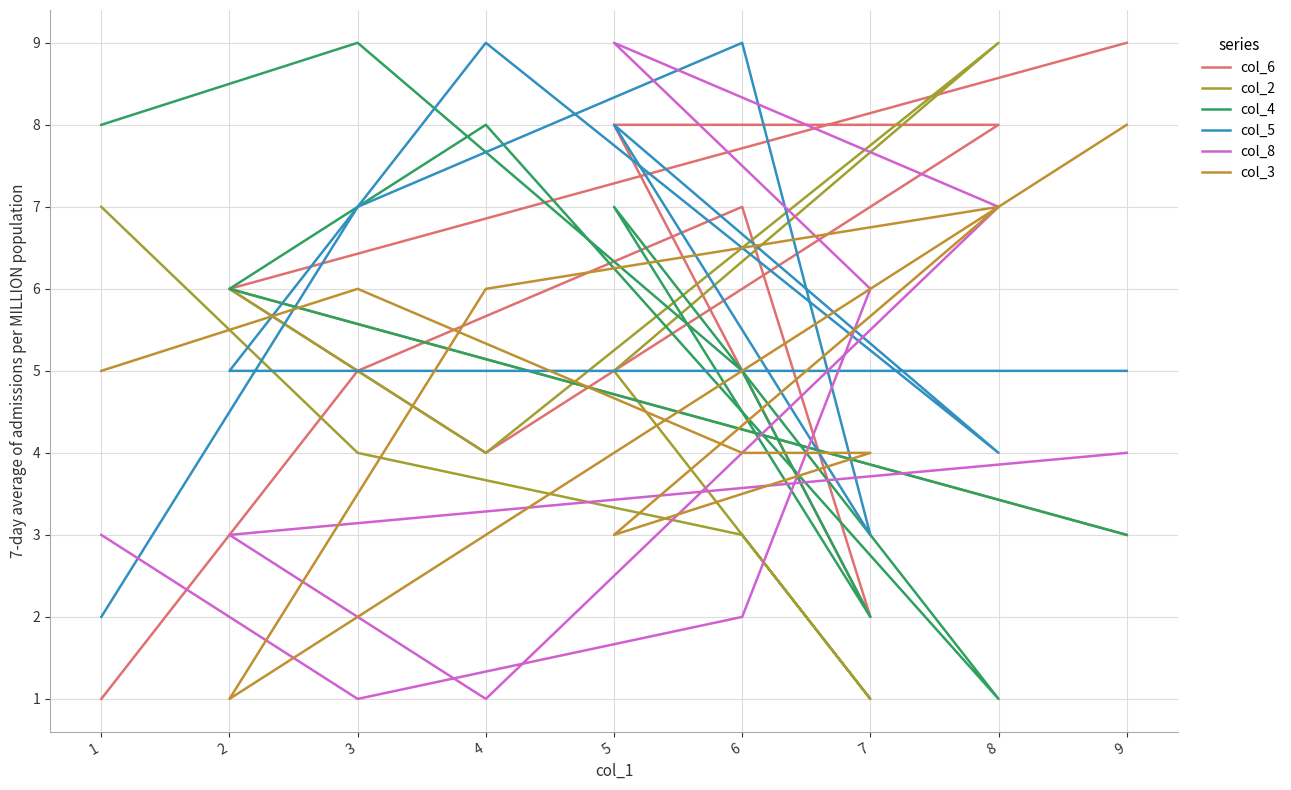

How many lines are shown in the chart?

6